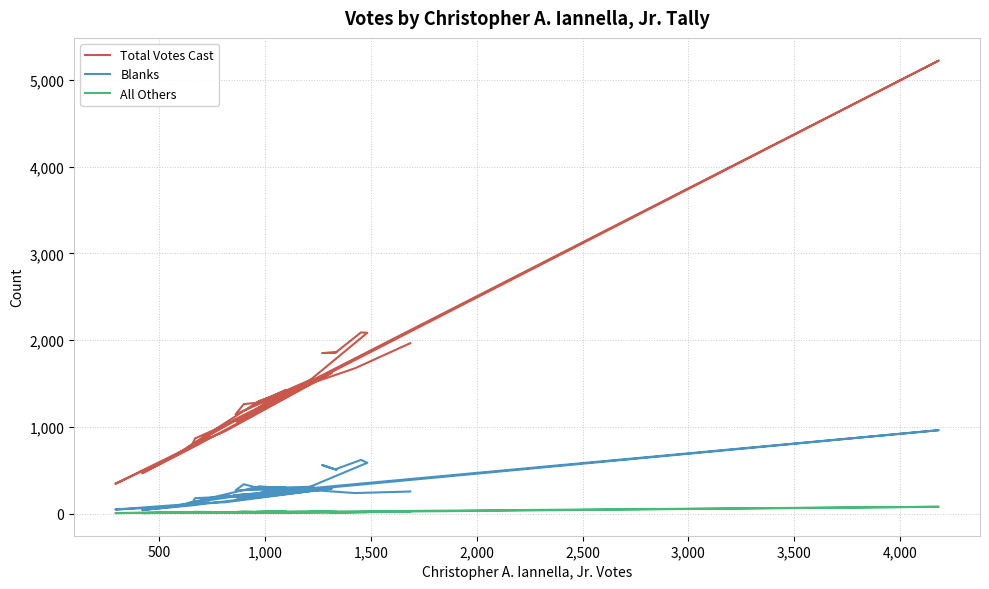

True or false: Total Votes Cast has a value of 2227 at 3,500.

False